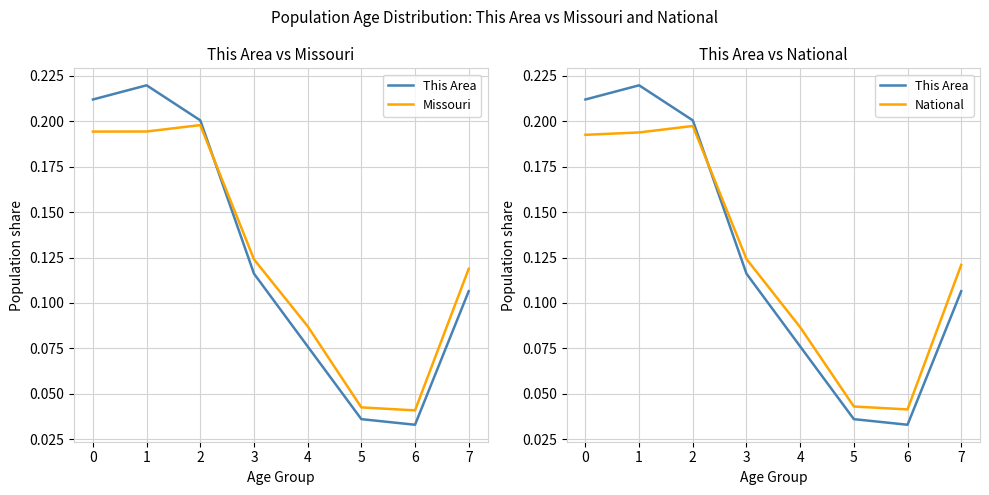

How many intersections are there between Missouri and This Area?

1